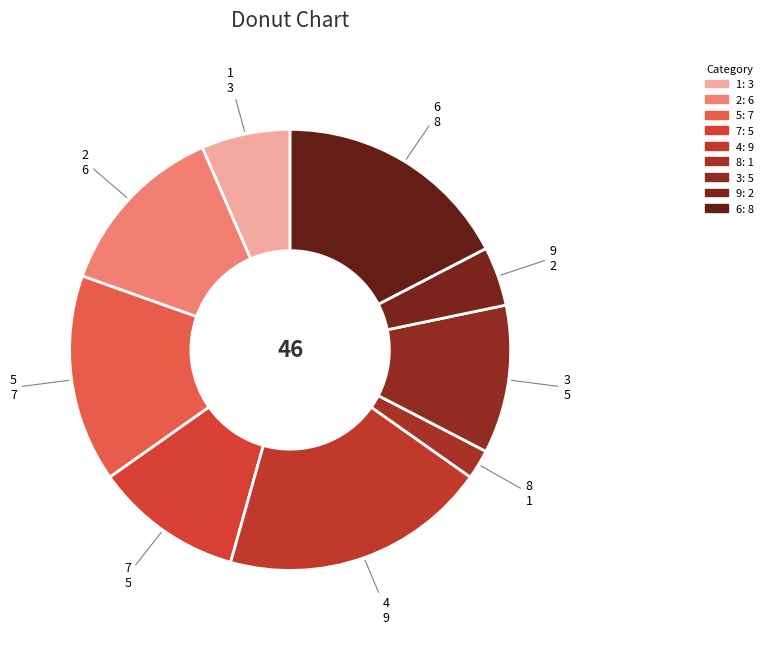

How many segments does this pie chart have?

9